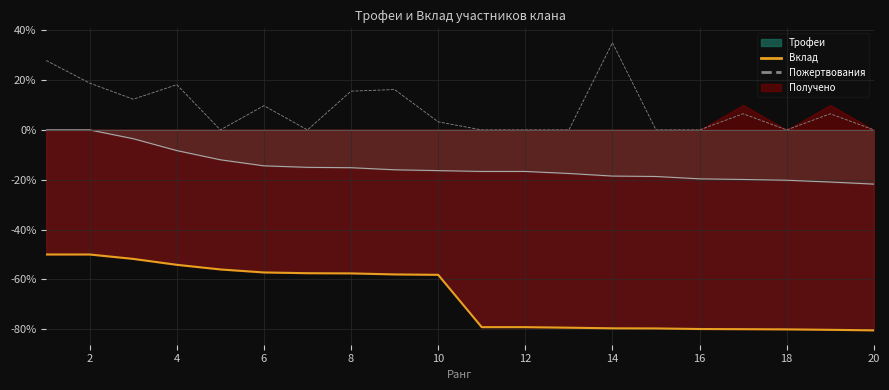

The value of Пожертвования at 12 is 17.5. True or false?

False